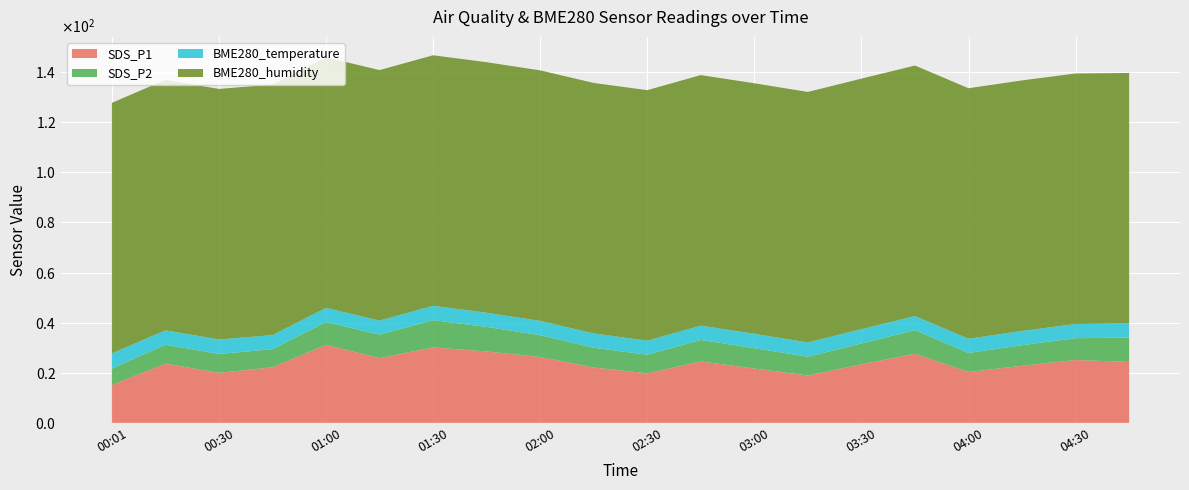

Reading left to right, transcribe all the data shown in this chart.

SDS_P1: 00:01=15.1	00:15=23.7	00:30=20.0	00:45=22.2	01:00=31.1	01:15=25.9	01:30=30.1	01:45=28.5	02:00=26.3	02:15=22.1	02:30=19.8	02:45=24.5	03:00=21.7	03:15=18.9	03:30=23.4	03:45=27.6	04:00=20.3	04:15=22.8	04:30=25.1	04:45=24.3
SDS_P2: 00:01=6.6	00:15=7.5	00:30=7.5	00:45=7.2	01:00=9.1	01:15=9.3	01:30=10.9	01:45=9.8	02:00=8.7	02:15=7.9	02:30=7.4	02:45=8.6	03:00=8.1	03:15=7.5	03:30=8.3	03:45=9.4	04:00=7.6	04:15=8.2	04:30=8.7	04:45=9.7
BME280_temperature: 00:01=6.1	00:15=5.7	00:30=5.8	00:45=5.6	01:00=5.6	01:15=5.6	01:30=5.7	01:45=5.7	02:00=5.7	02:15=5.7	02:30=5.6	02:45=5.7	03:00=5.8	03:15=5.7	03:30=5.7	03:45=5.6	04:00=5.7	04:15=5.7	04:30=5.7	04:45=5.6
BME280_humidity: 00:01=100.0	00:15=100.0	00:30=100.0	00:45=100.0	01:00=100.0	01:15=100.0	01:30=100.0	01:45=100.0	02:00=100.0	02:15=100.0	02:30=100.0	02:45=100.0	03:00=100.0	03:15=100.0	03:30=100.0	03:45=100.0	04:00=100.0	04:15=100.0	04:30=100.0	04:45=100.0